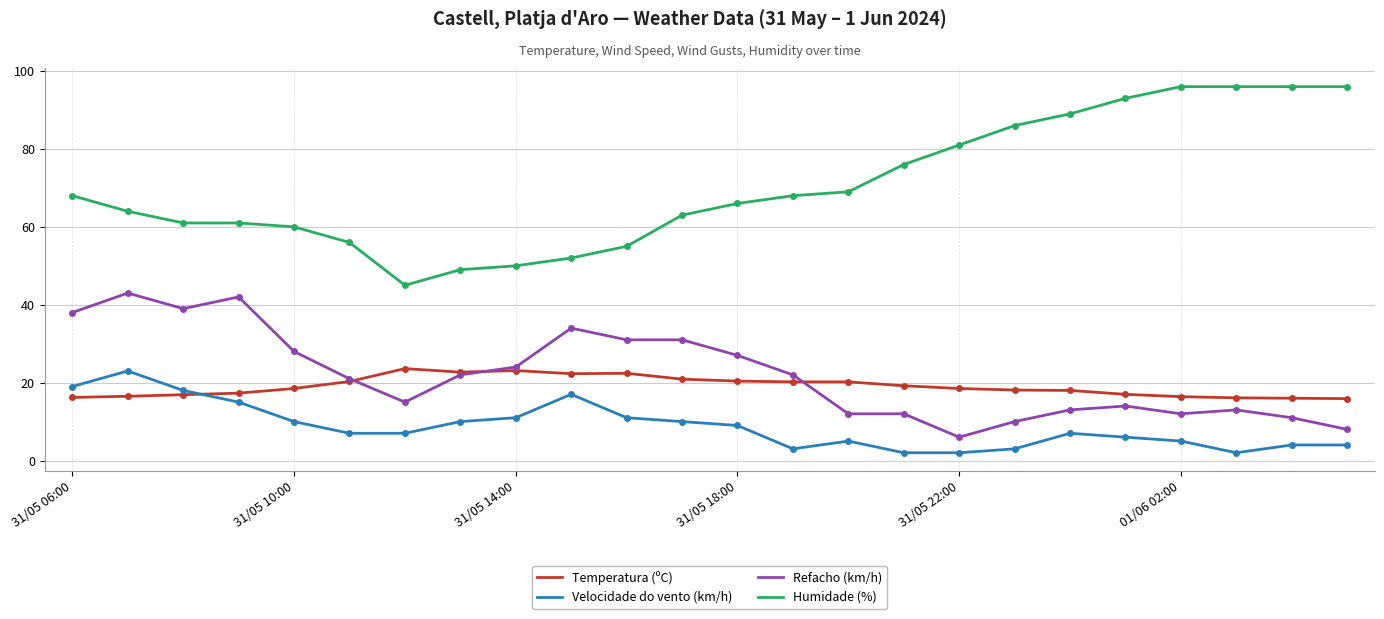

What is the average value of the Velocidade do vento (km/h) series?

8.8